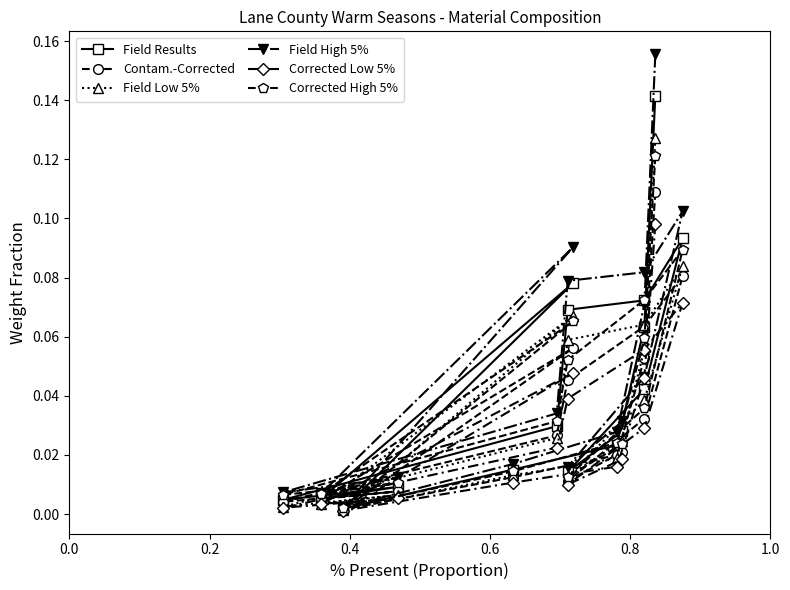

Does the chart have visible grid lines?

No